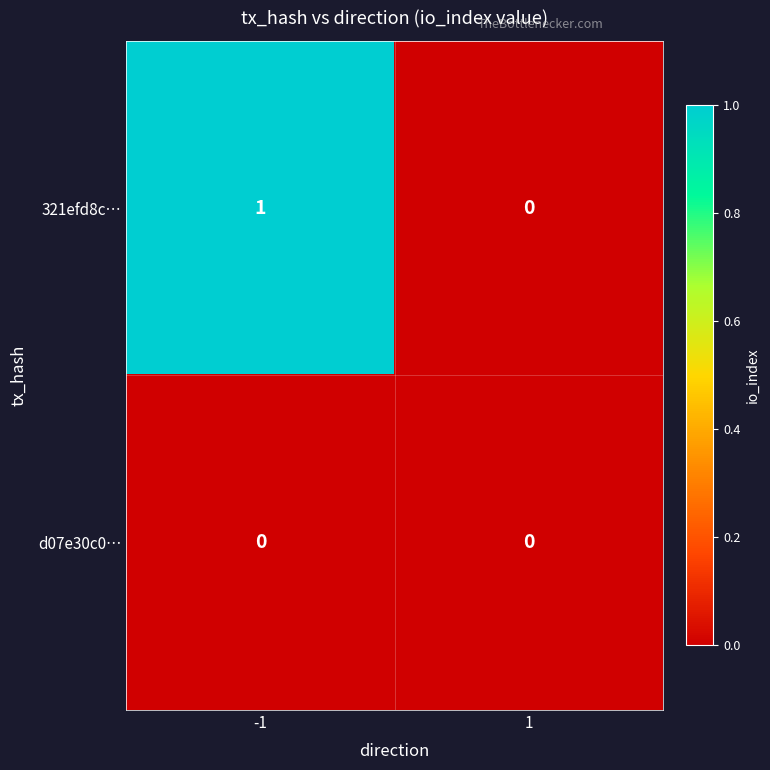

Which series has the largest total across all categories?

321efd8c…